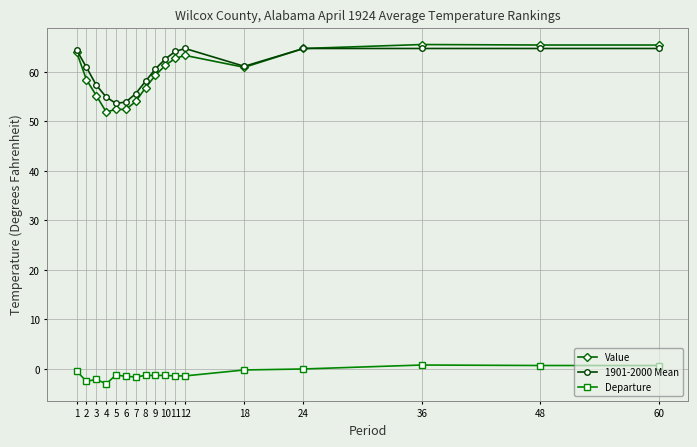

True or false: Departure and Value intersect in this chart.

False